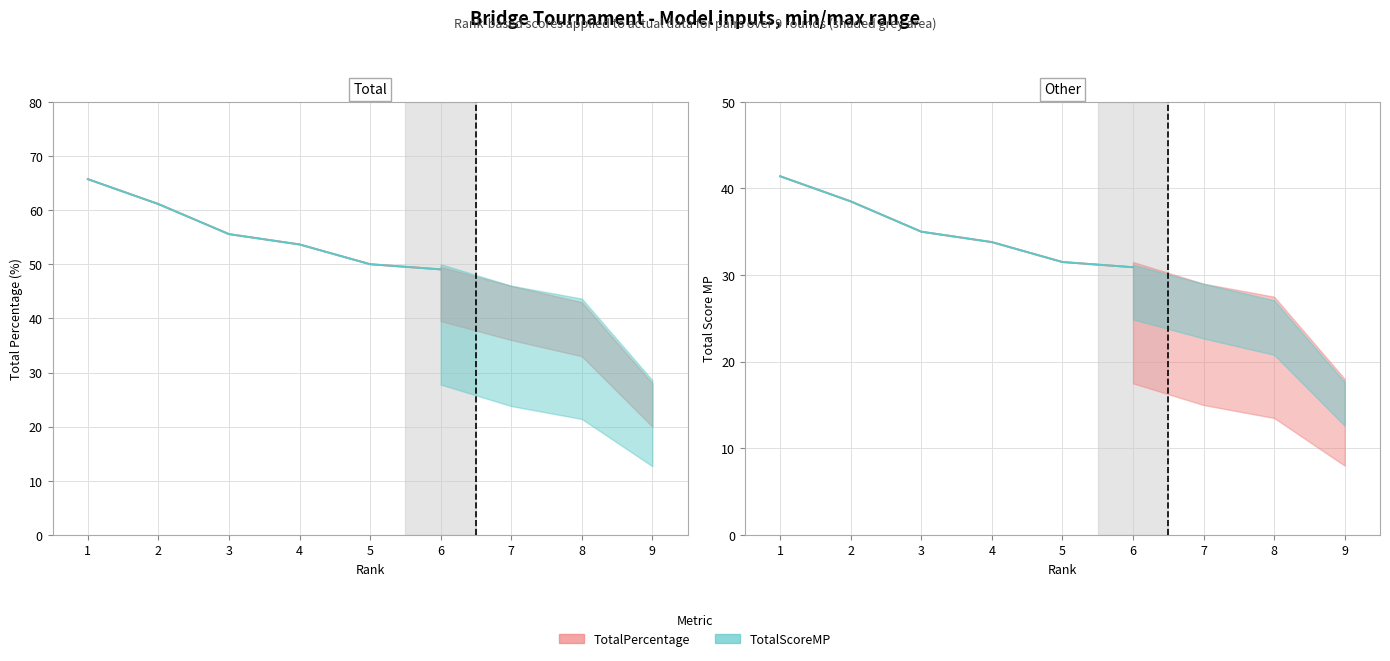

True or false: TotalPercentage and TotalScoreMP (scaled) intersect in this chart.

False